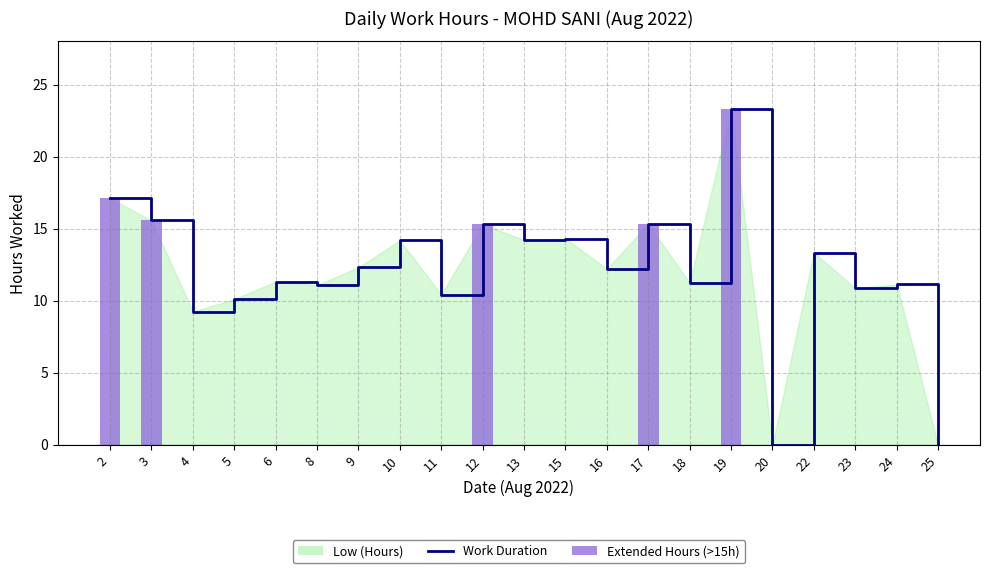

At which category does the chart reach its minimum across all series?

20